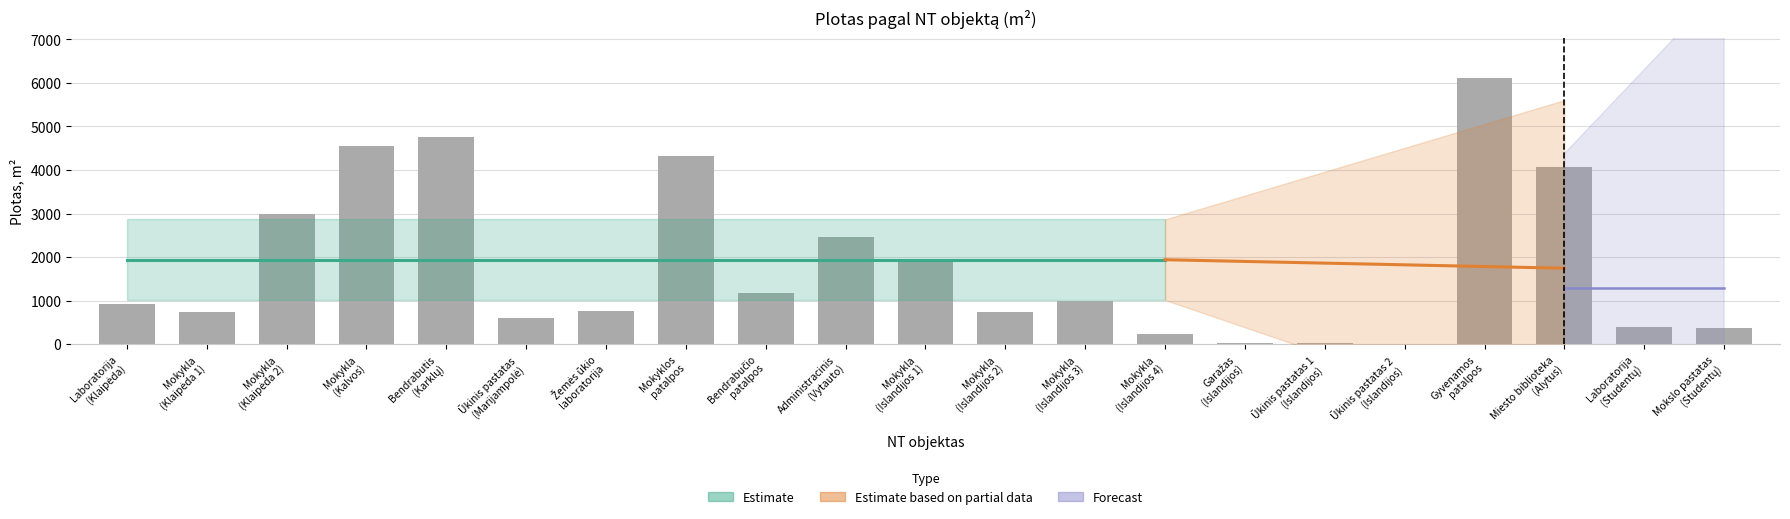

What is the sum of all values?

38160.7